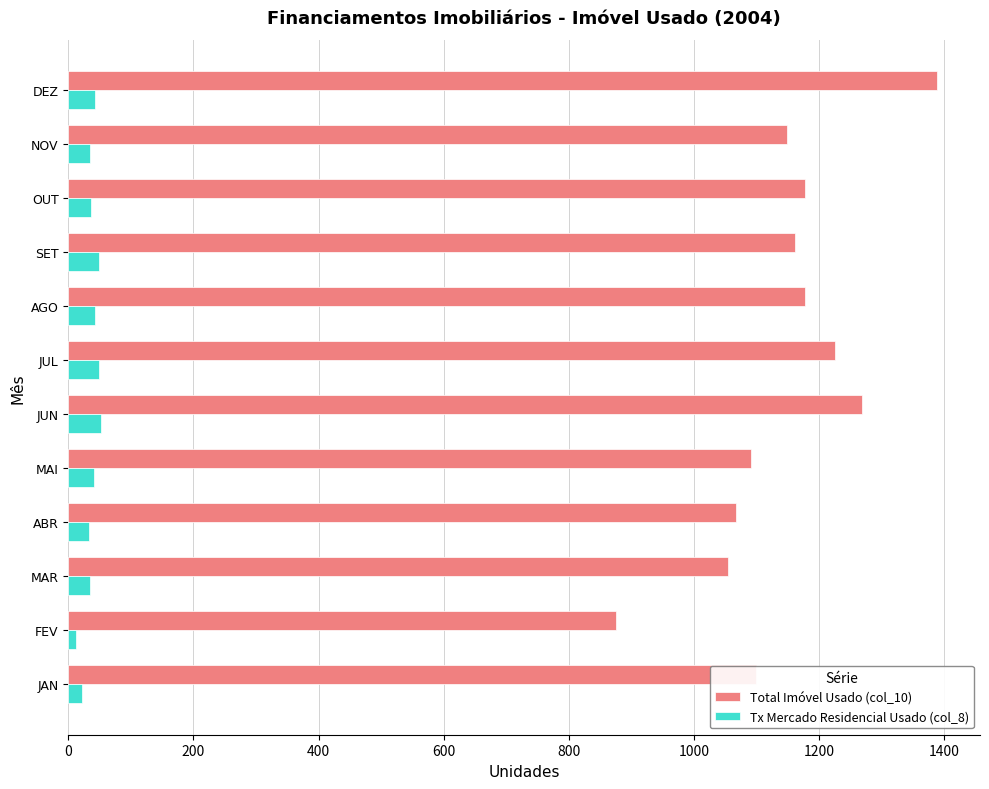

At which category is the sum across all series the highest?

DEZ